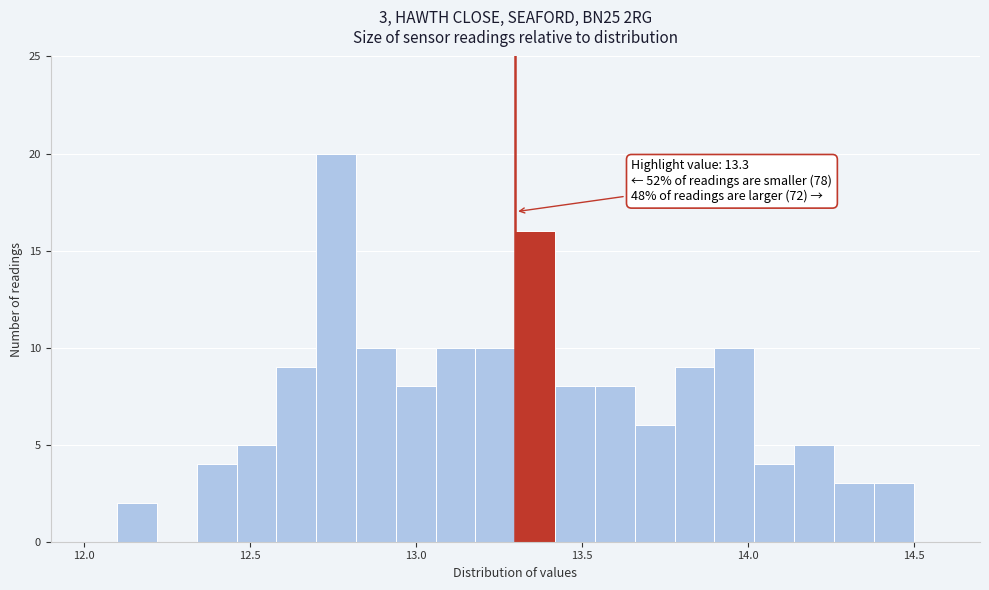

Read against the x-axis, roughly where is the centre of the tallest bar?

12.75